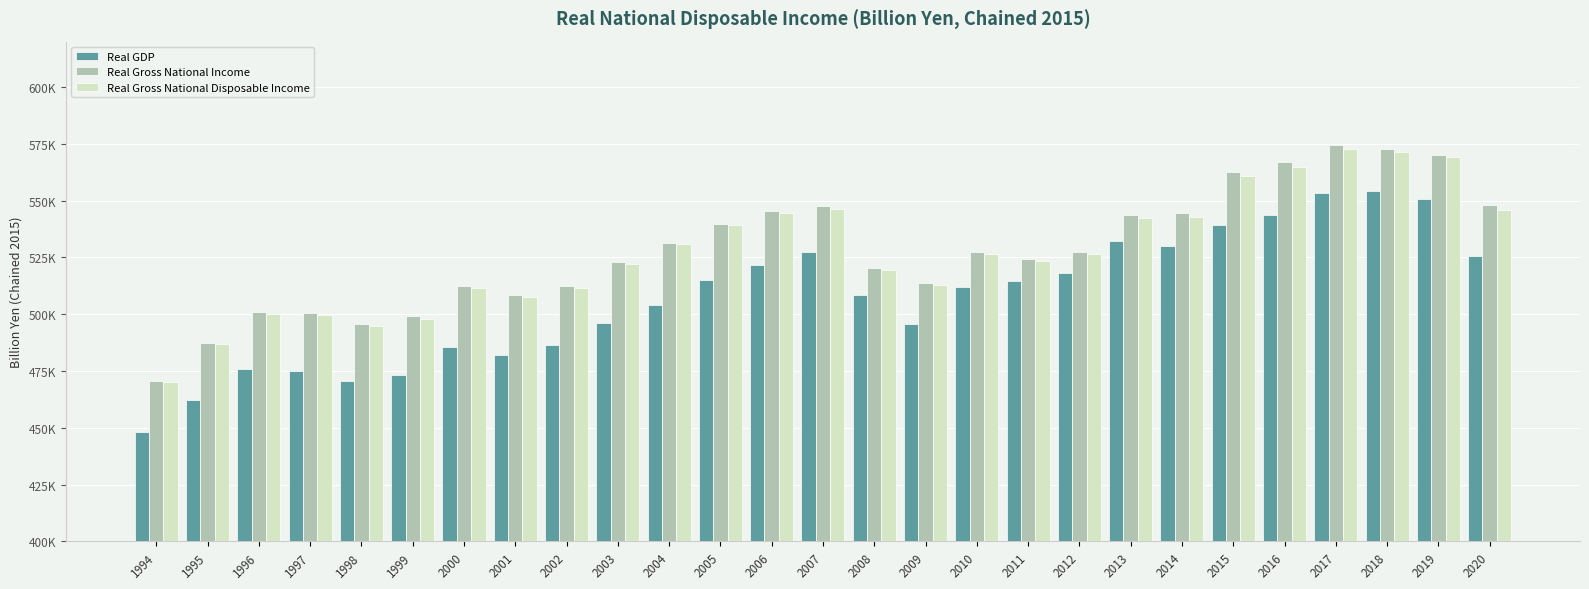

What is the spread (max minus min) of values at 2002?

25879.5